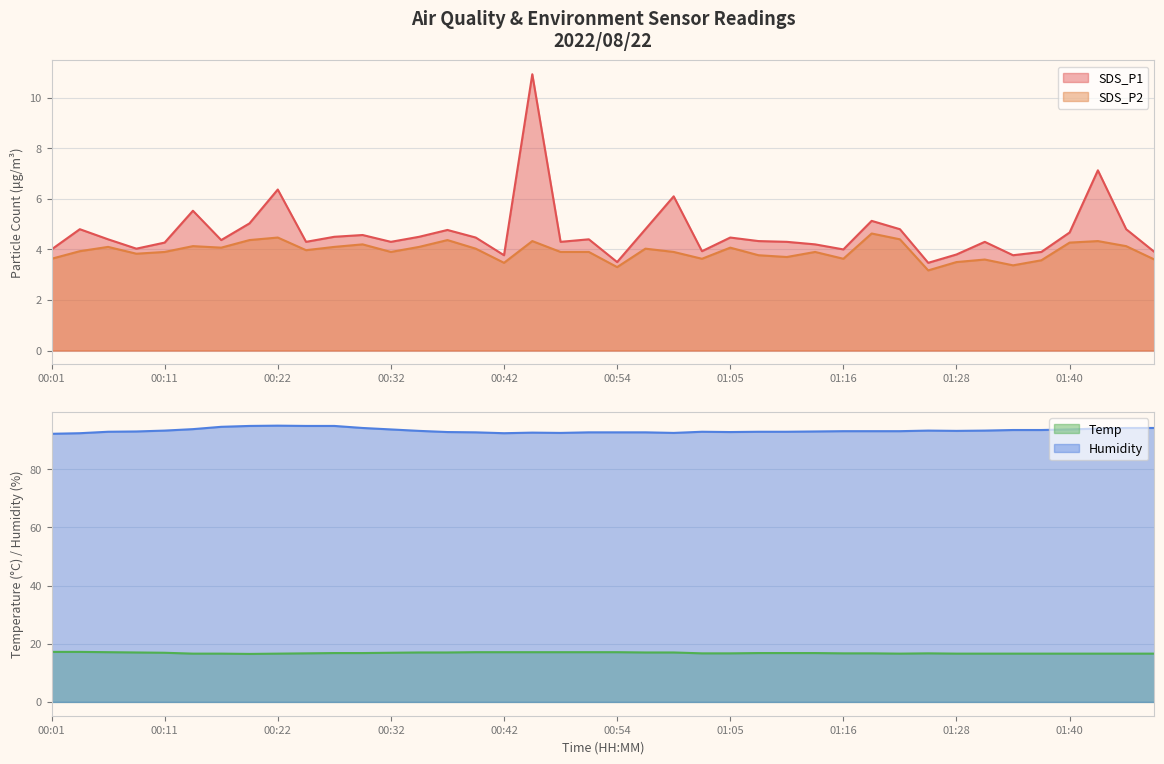

True or false: SDS_P1 and Humidity intersect in this chart.

False